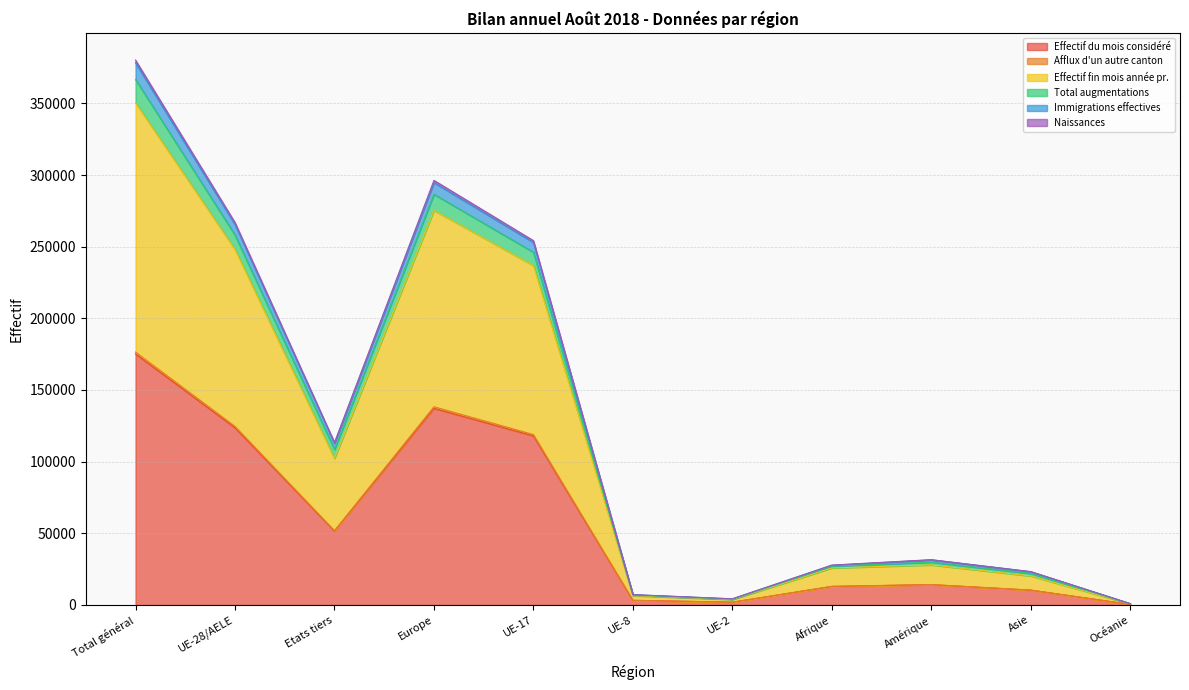

Does the chart display data point markers on the line(s)?

No